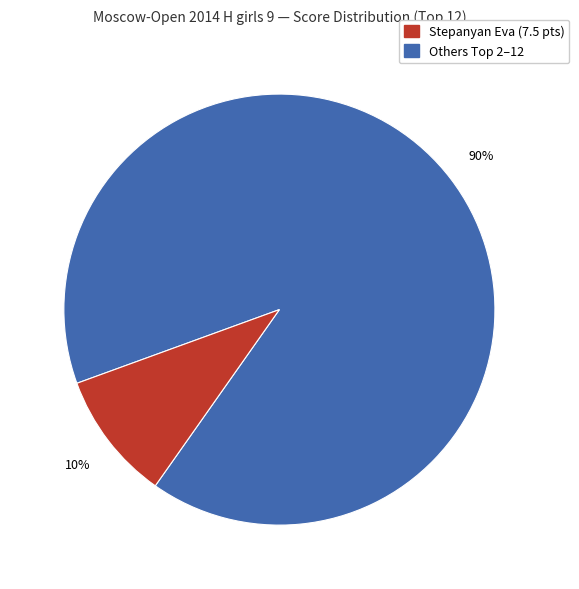

Is there a majority slice in this chart?

Yes